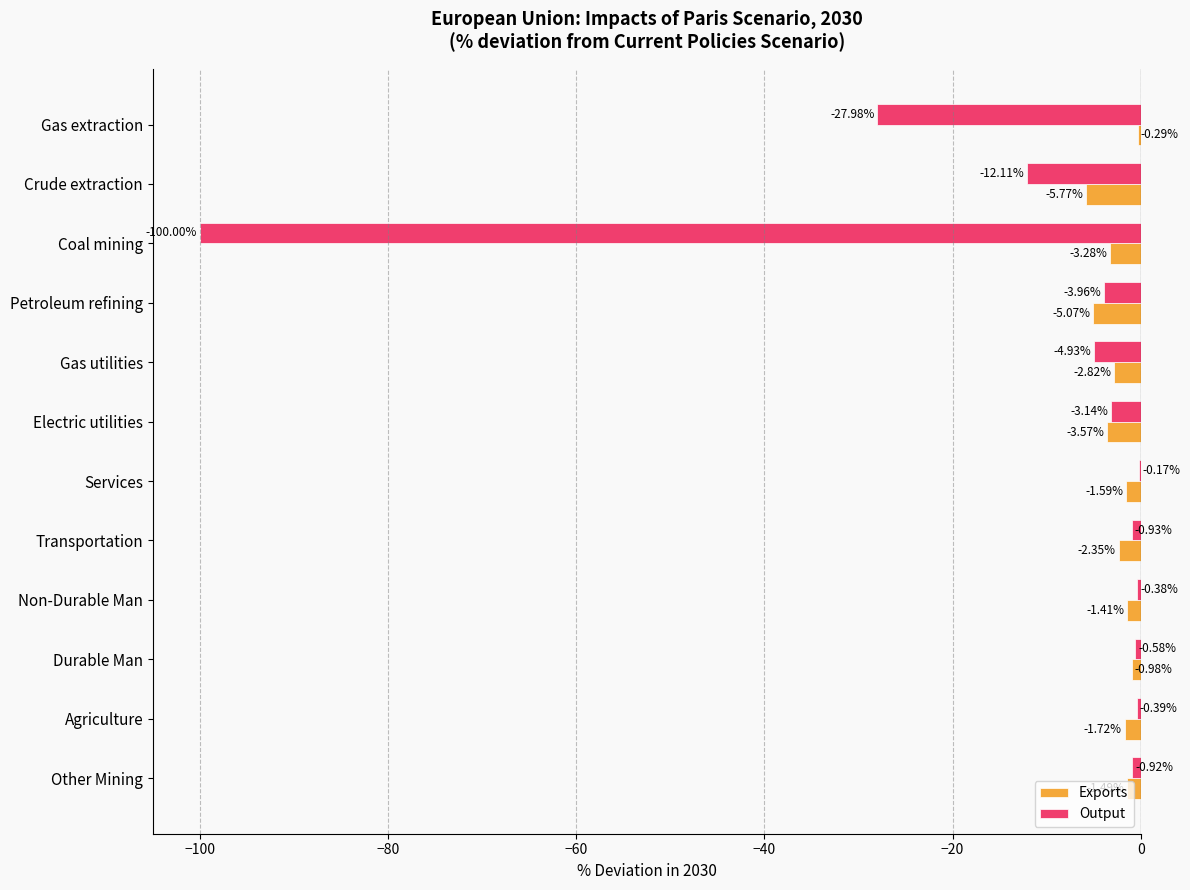

Which series has the largest total across all categories?

Exports